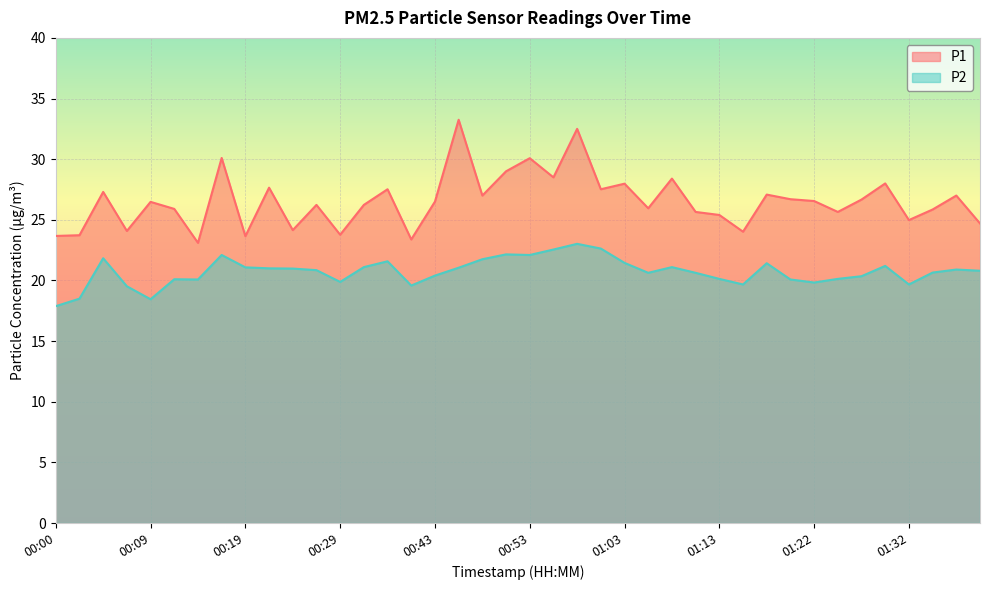

What is the difference between the maximum and minimum values in the P1 series?

10.1